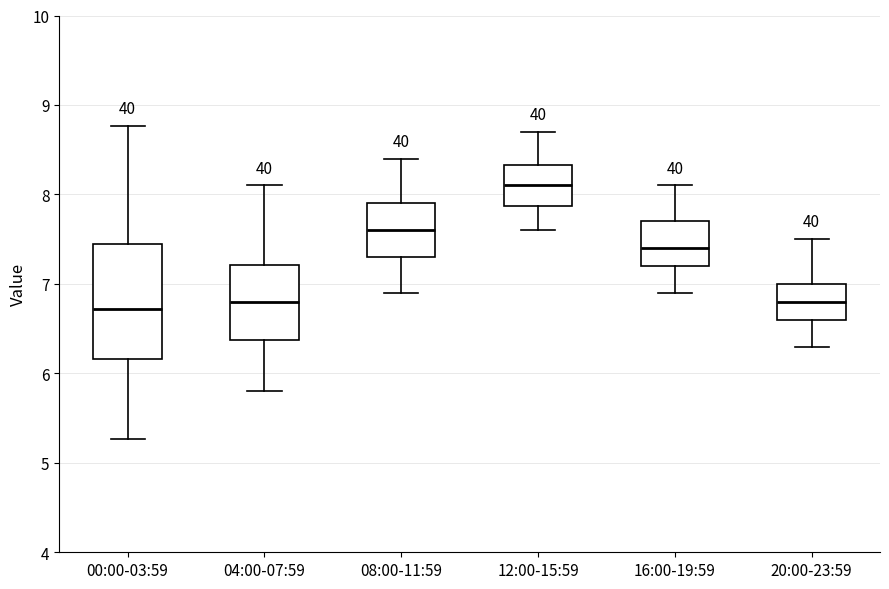

Comparing the boxes themselves (not the whiskers), which one is the tallest?

00:00-03:59